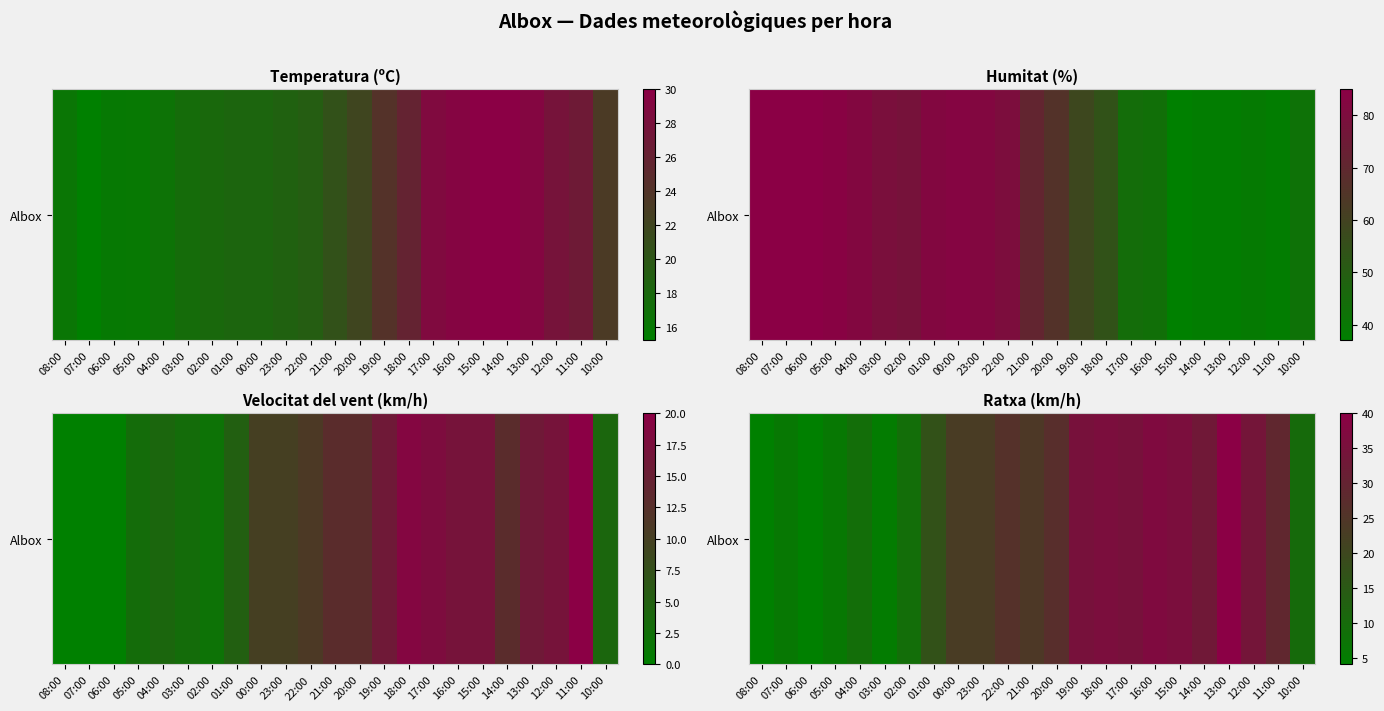

Reading left to right, transcribe all the data shown in this chart.

4	6	4	6	9	5	9	17	23	23	26	24	27	35	36	35	37	36	33	40	34	29	10